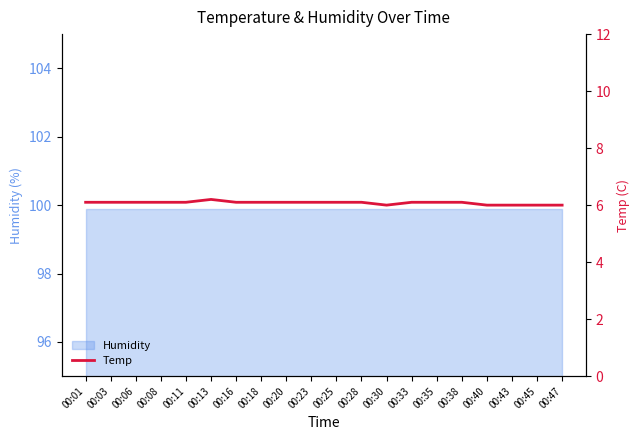

Approximately how many times larger is the value at 00:35 compared to 00:45?

1.0